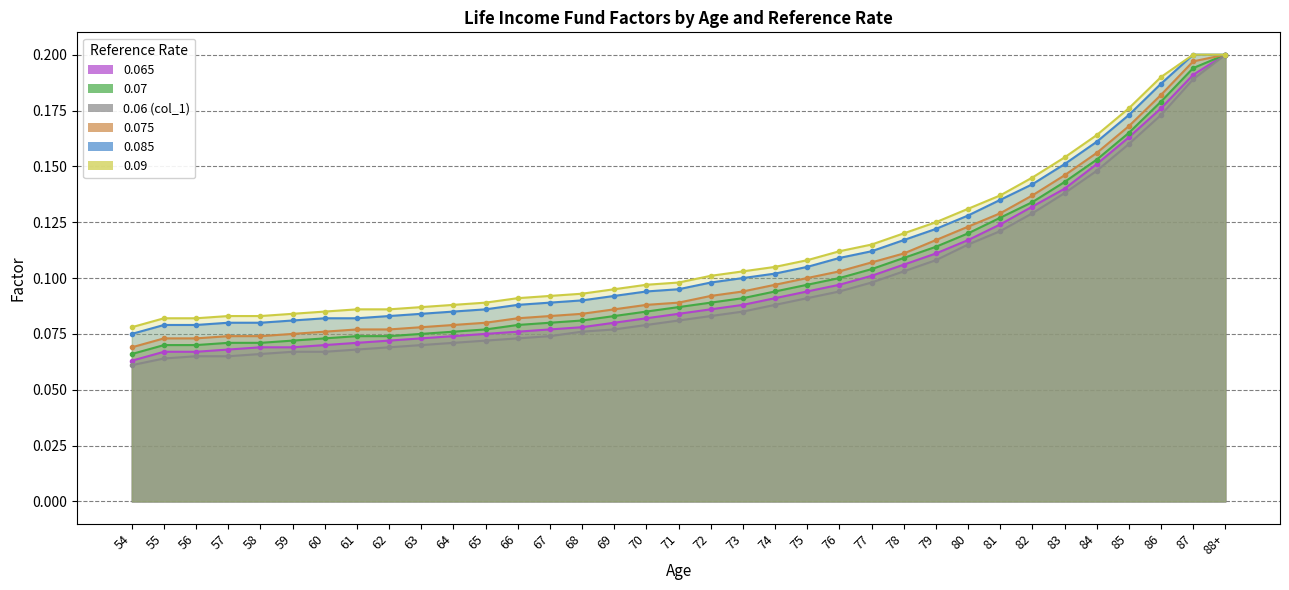

Reading left to right, extract all data points from this chart.

0.065: 54=0.1	55=0.1	56=0.1	57=0.1	58=0.1	59=0.1	60=0.1	61=0.1	62=0.1	63=0.1	64=0.1	65=0.1	66=0.1	67=0.1	68=0.1	69=0.1	70=0.1	71=0.1	72=0.1	73=0.1	74=0.1	75=0.1	76=0.1	77=0.1	78=0.1	79=0.1	80=0.1	81=0.1	82=0.1	83=0.1	84=0.2	85=0.2	86=0.2	87=0.2	88+=0.2
0.07: 54=0.1	55=0.1	56=0.1	57=0.1	58=0.1	59=0.1	60=0.1	61=0.1	62=0.1	63=0.1	64=0.1	65=0.1	66=0.1	67=0.1	68=0.1	69=0.1	70=0.1	71=0.1	72=0.1	73=0.1	74=0.1	75=0.1	76=0.1	77=0.1	78=0.1	79=0.1	80=0.1	81=0.1	82=0.1	83=0.1	84=0.2	85=0.2	86=0.2	87=0.2	88+=0.2
0.06 (col_1): 54=0.1	55=0.1	56=0.1	57=0.1	58=0.1	59=0.1	60=0.1	61=0.1	62=0.1	63=0.1	64=0.1	65=0.1	66=0.1	67=0.1	68=0.1	69=0.1	70=0.1	71=0.1	72=0.1	73=0.1	74=0.1	75=0.1	76=0.1	77=0.1	78=0.1	79=0.1	80=0.1	81=0.1	82=0.1	83=0.1	84=0.1	85=0.2	86=0.2	87=0.2	88+=0.2
0.075: 54=0.1	55=0.1	56=0.1	57=0.1	58=0.1	59=0.1	60=0.1	61=0.1	62=0.1	63=0.1	64=0.1	65=0.1	66=0.1	67=0.1	68=0.1	69=0.1	70=0.1	71=0.1	72=0.1	73=0.1	74=0.1	75=0.1	76=0.1	77=0.1	78=0.1	79=0.1	80=0.1	81=0.1	82=0.1	83=0.1	84=0.2	85=0.2	86=0.2	87=0.2	88+=0.2
0.085: 54=0.1	55=0.1	56=0.1	57=0.1	58=0.1	59=0.1	60=0.1	61=0.1	62=0.1	63=0.1	64=0.1	65=0.1	66=0.1	67=0.1	68=0.1	69=0.1	70=0.1	71=0.1	72=0.1	73=0.1	74=0.1	75=0.1	76=0.1	77=0.1	78=0.1	79=0.1	80=0.1	81=0.1	82=0.1	83=0.2	84=0.2	85=0.2	86=0.2	87=0.2	88+=0.2
0.09: 54=0.1	55=0.1	56=0.1	57=0.1	58=0.1	59=0.1	60=0.1	61=0.1	62=0.1	63=0.1	64=0.1	65=0.1	66=0.1	67=0.1	68=0.1	69=0.1	70=0.1	71=0.1	72=0.1	73=0.1	74=0.1	75=0.1	76=0.1	77=0.1	78=0.1	79=0.1	80=0.1	81=0.1	82=0.1	83=0.2	84=0.2	85=0.2	86=0.2	87=0.2	88+=0.2